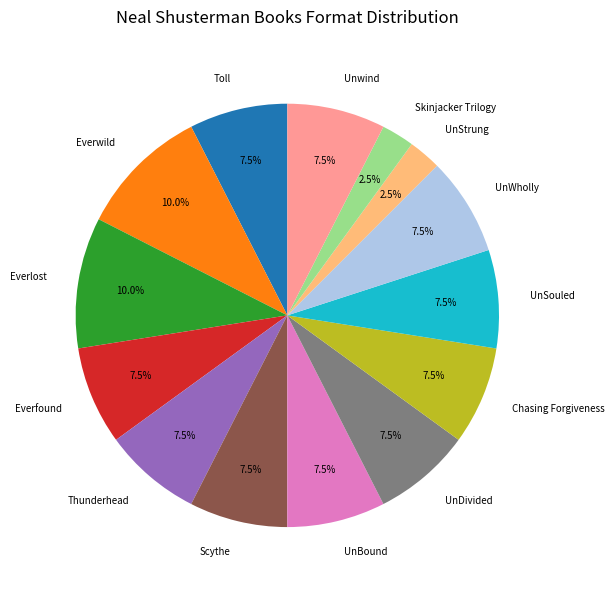

How much of the chart is everything except Thunderhead?

92.5%